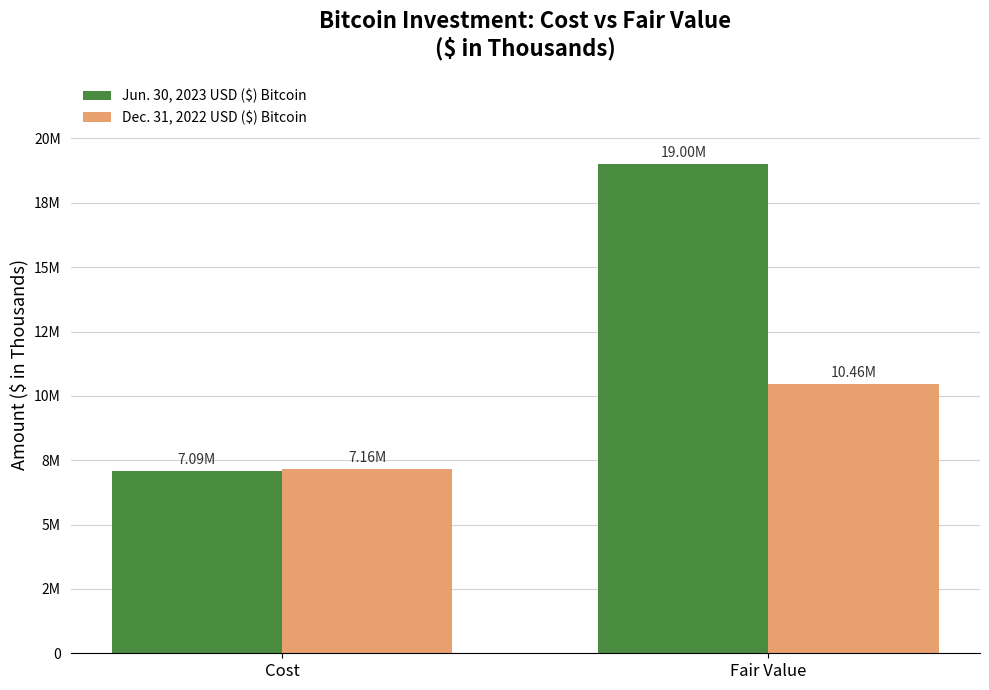

Reading left to right, what are all the values shown in this chart?

Jun. 30, 2023 USD ($) Bitcoin: 7088012	19000620
Dec. 31, 2022 USD ($) Bitcoin: 7158661	10464263